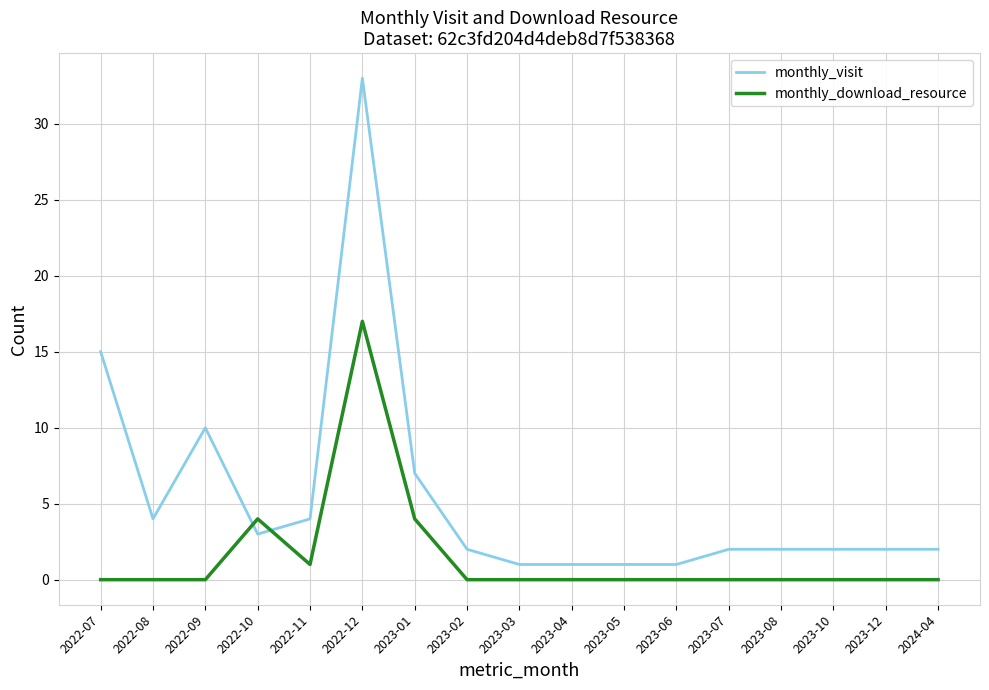

What is the difference between the maximum and minimum values in the monthly_visit series?

32